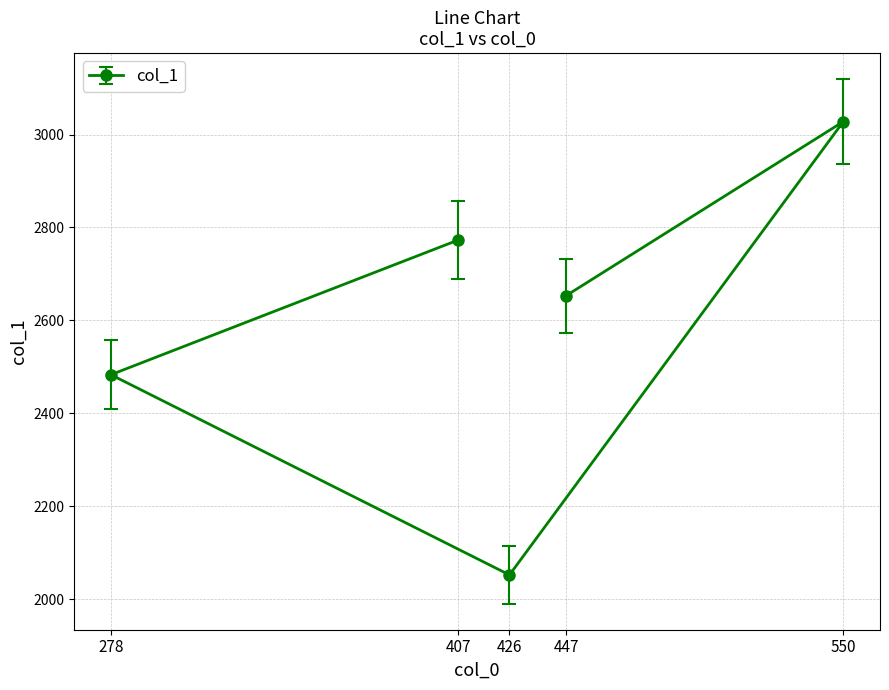

What position from the right is 278?

4